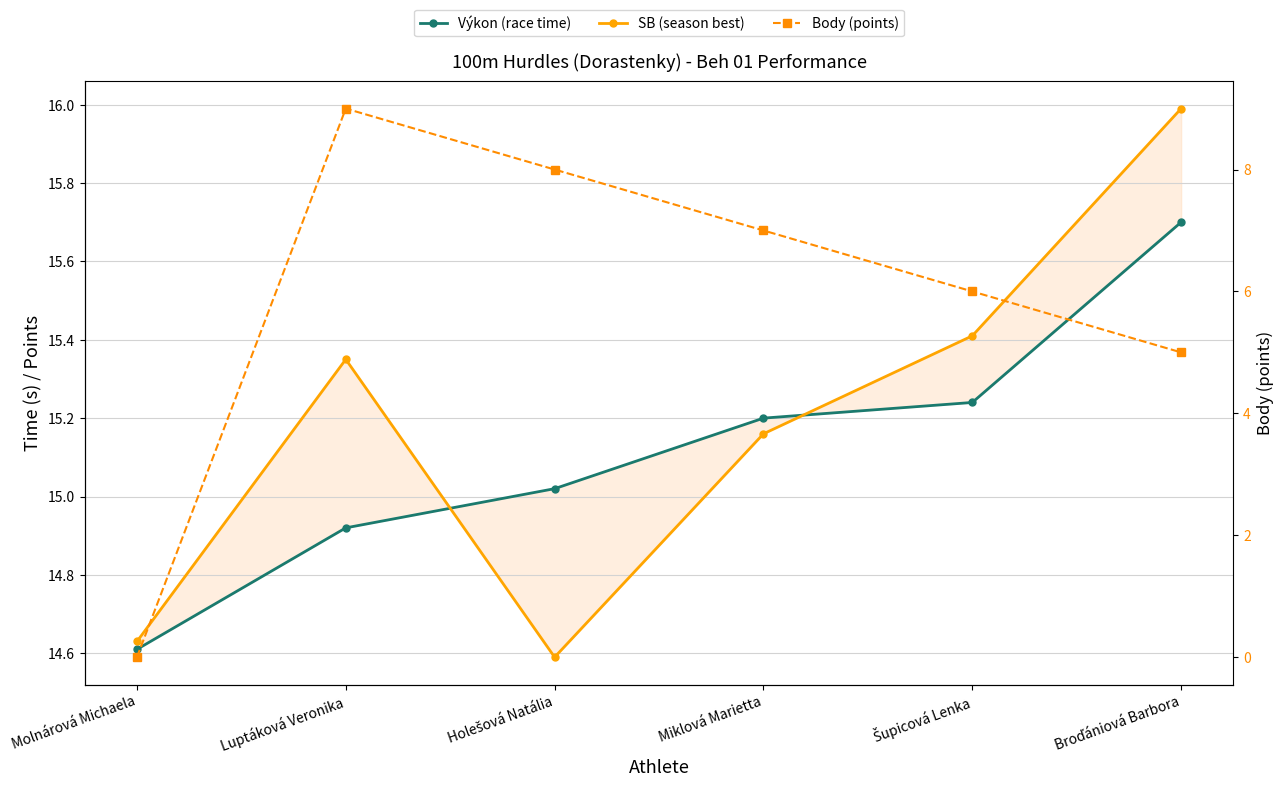

At how many categories does at least one series exceed 14?

6